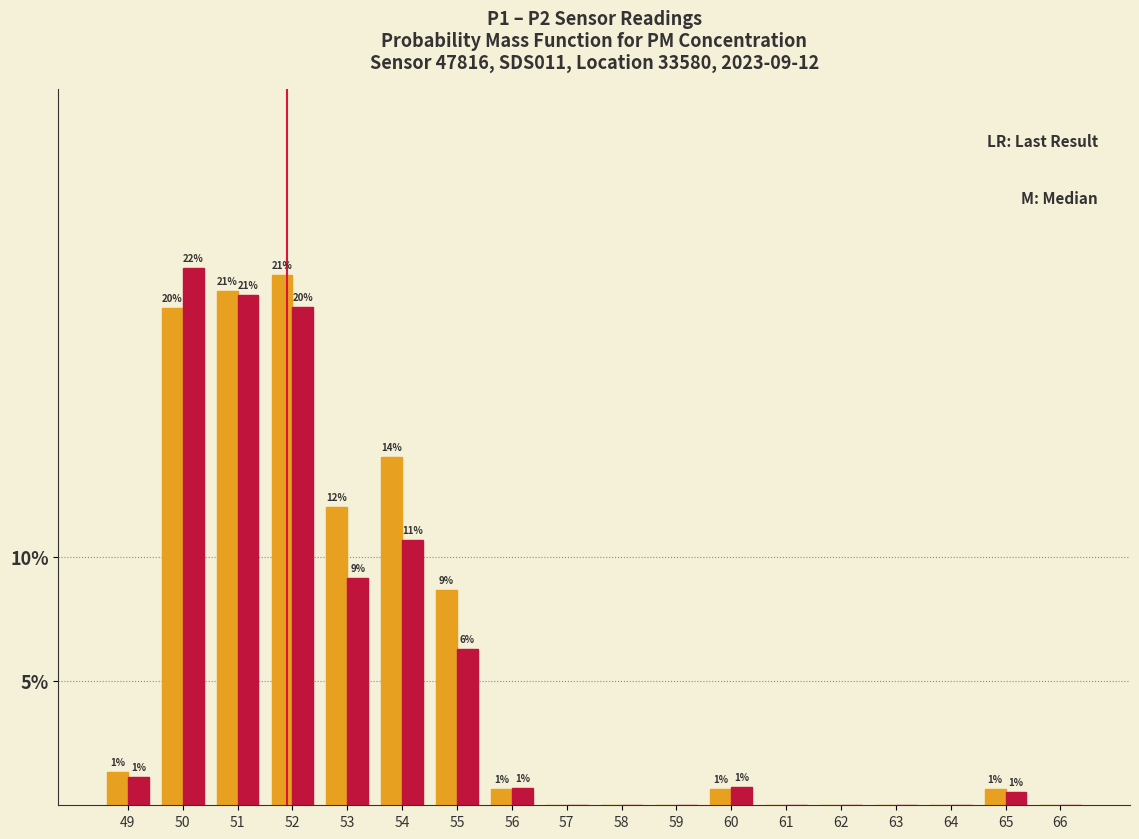

Does the chart contain stacked bars?

No